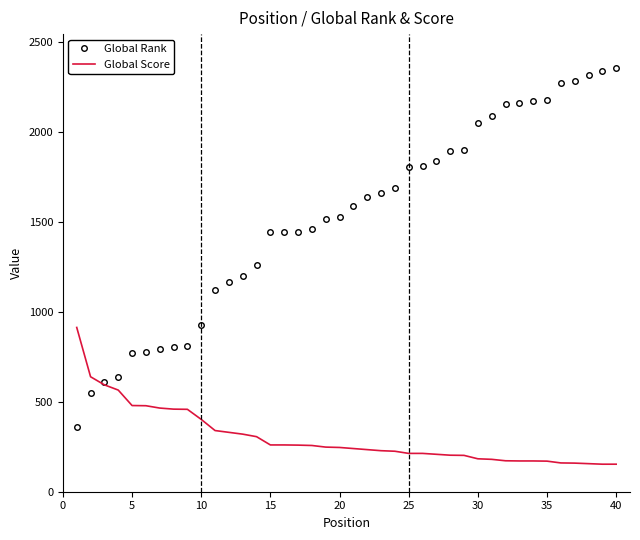

How many distinct data groups are displayed?

2